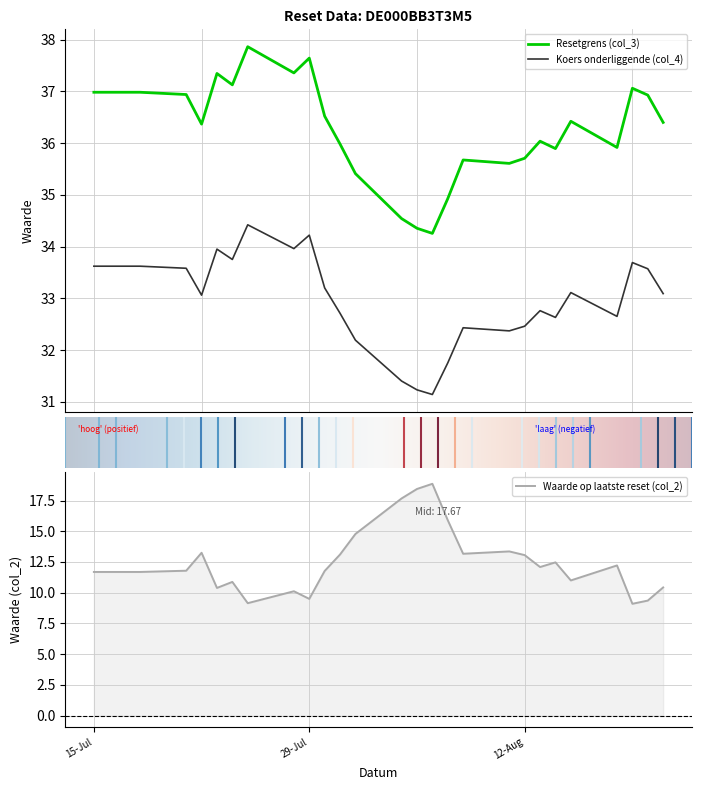

What is the difference between the maximum and second lowest values in the Koers onderliggende (col_4) series?

3.2